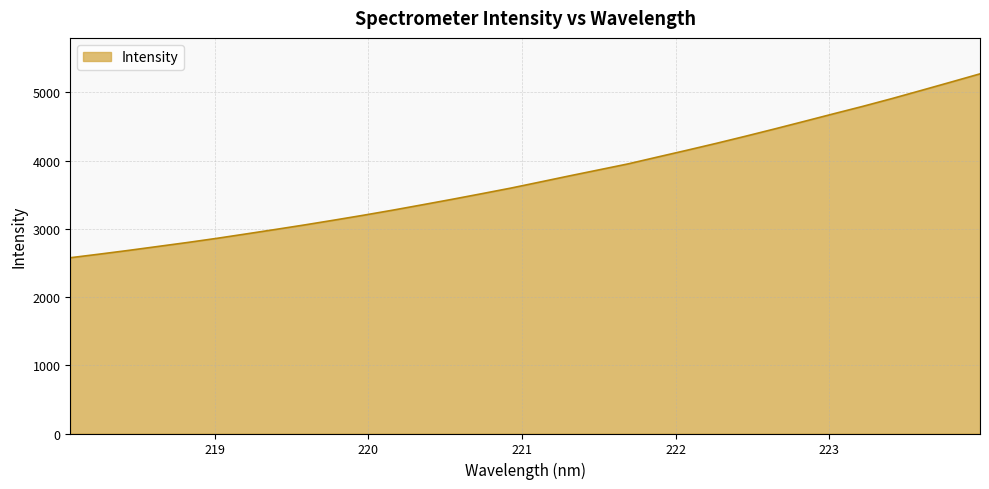

Reading left to right, extract all data points from this chart.

2577.0	2630.2	2685.4	2743.2	2801.0	2862.1	2927.0	2992.5	3059.6	3129.6	3201.4	3276.1	3354.2	3433.4	3515.0	3597.8	3687.2	3777.2	3865.0	3953.2	4053.2	4152.3	4253.5	4358.3	4466.0	4575.9	4686.9	4796.4	4911.0	5030.5	5151.3	5273.1